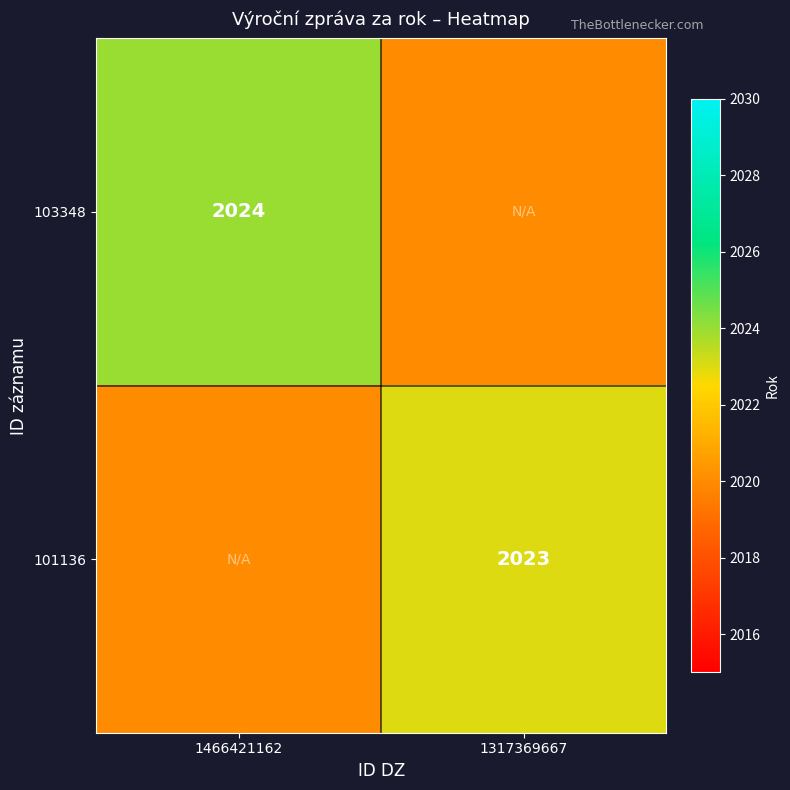

Between 1466421162 and 1317369667, which is larger?

1466421162